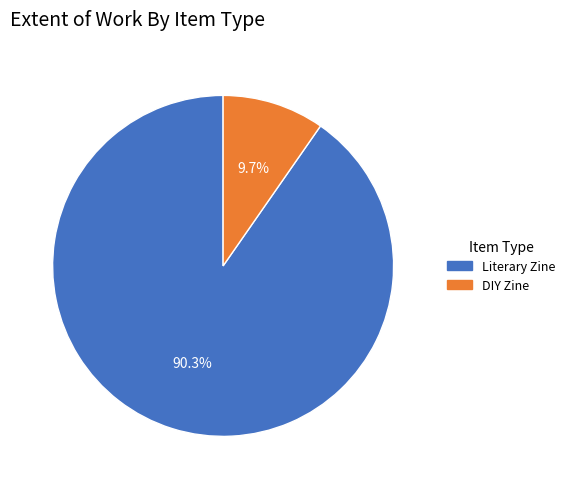

True or false: DIY Zine accounts for 10% of the total.

True